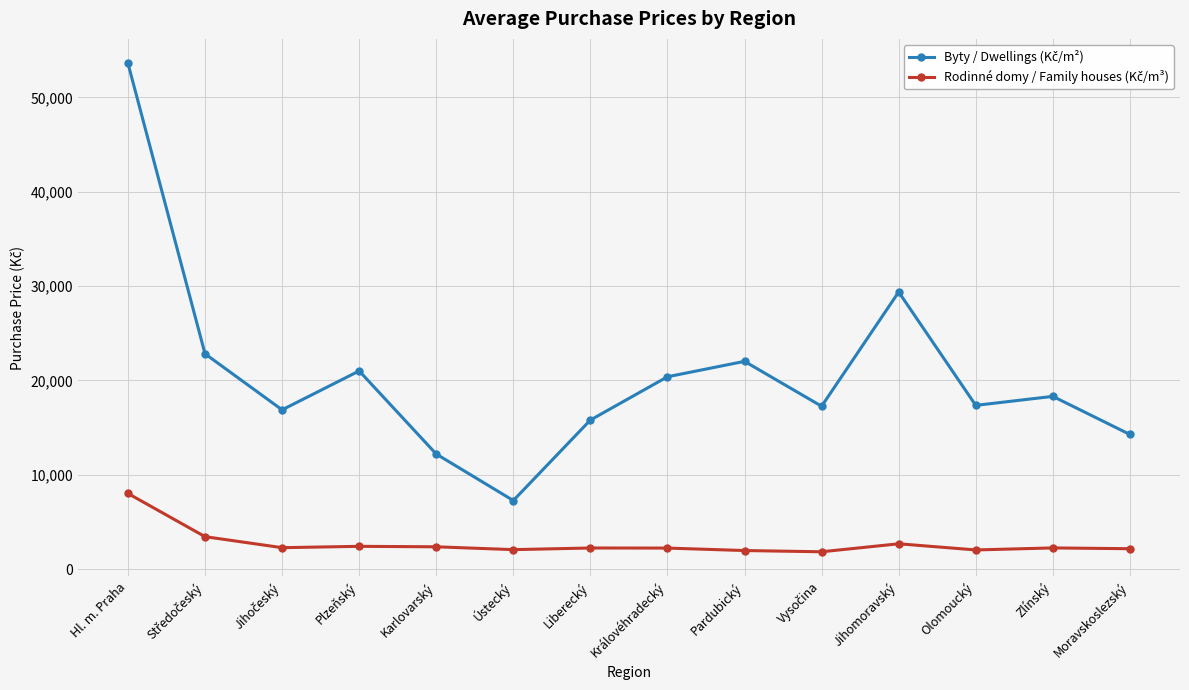

At which category is the sum across all series the highest?

Hl. m. Praha